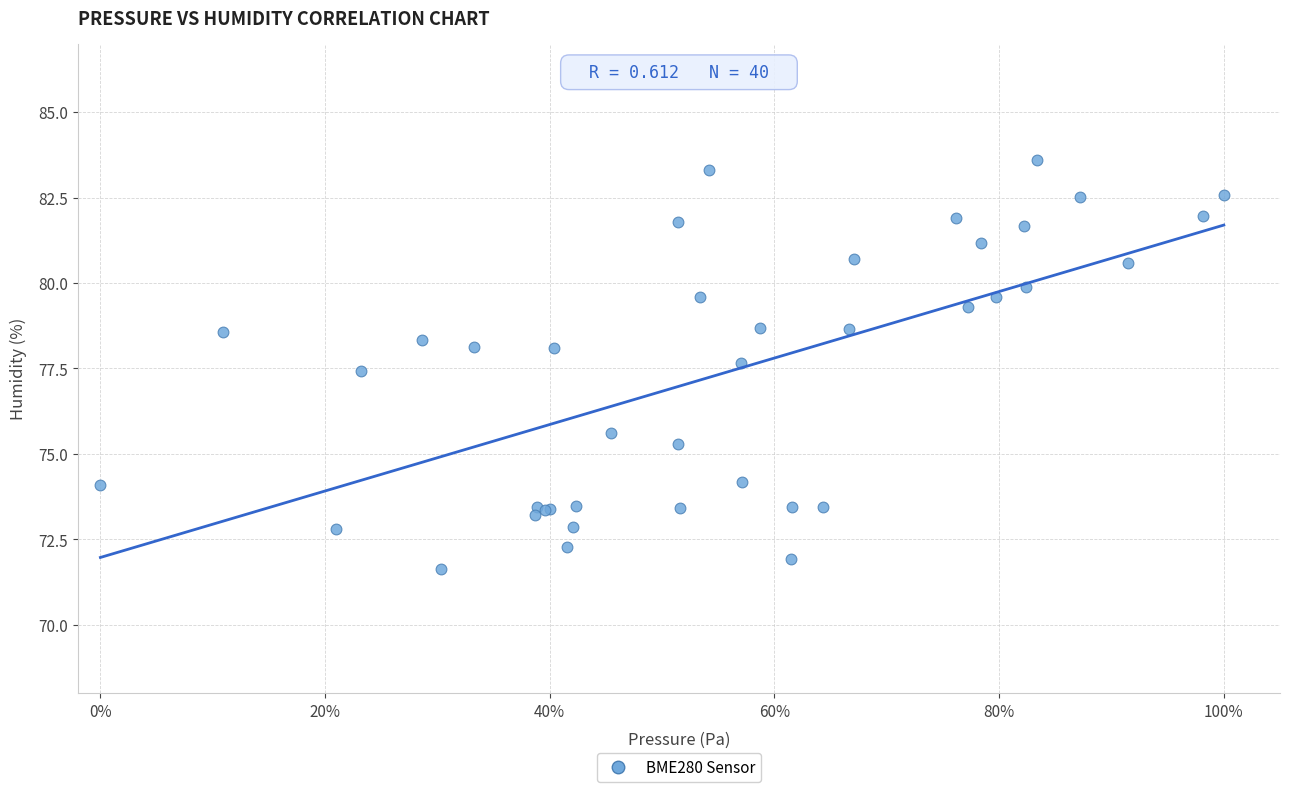

What Y value in the scatter plot is closest to 77?

77.4